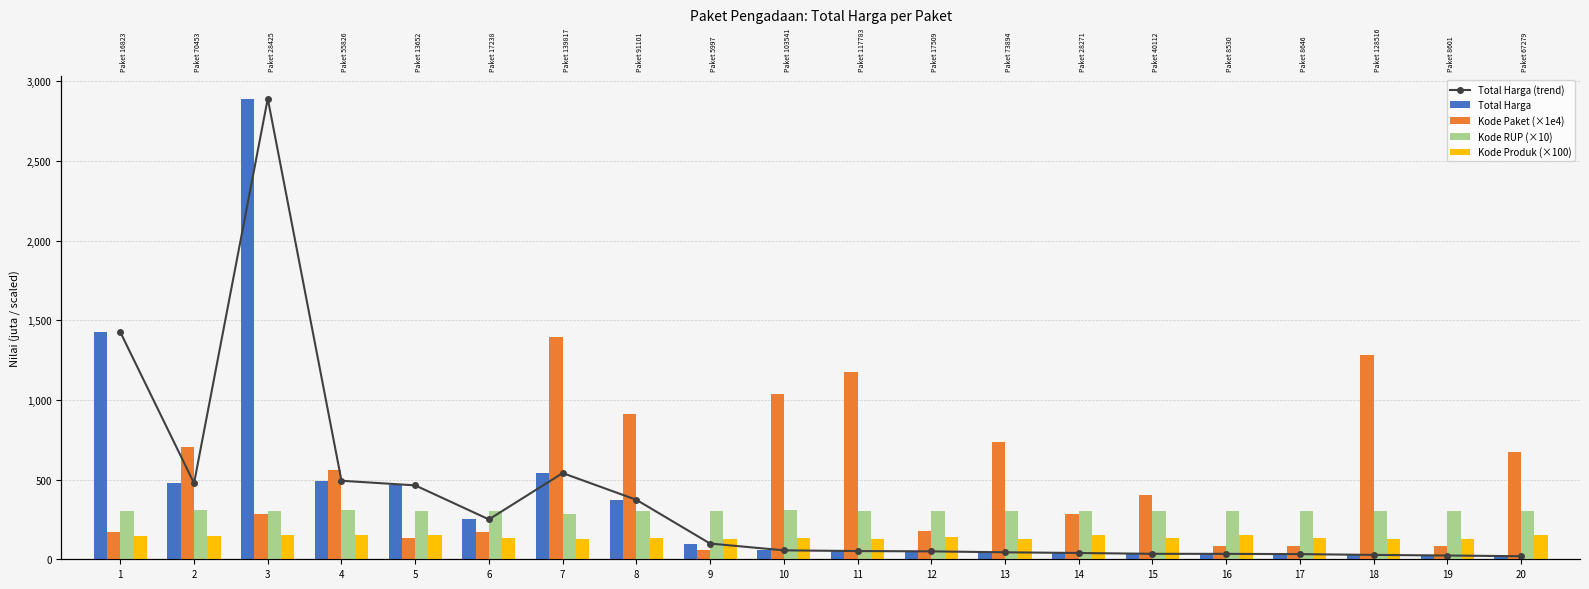

How many values in the Total Harga (trend) series exceed 56?

10